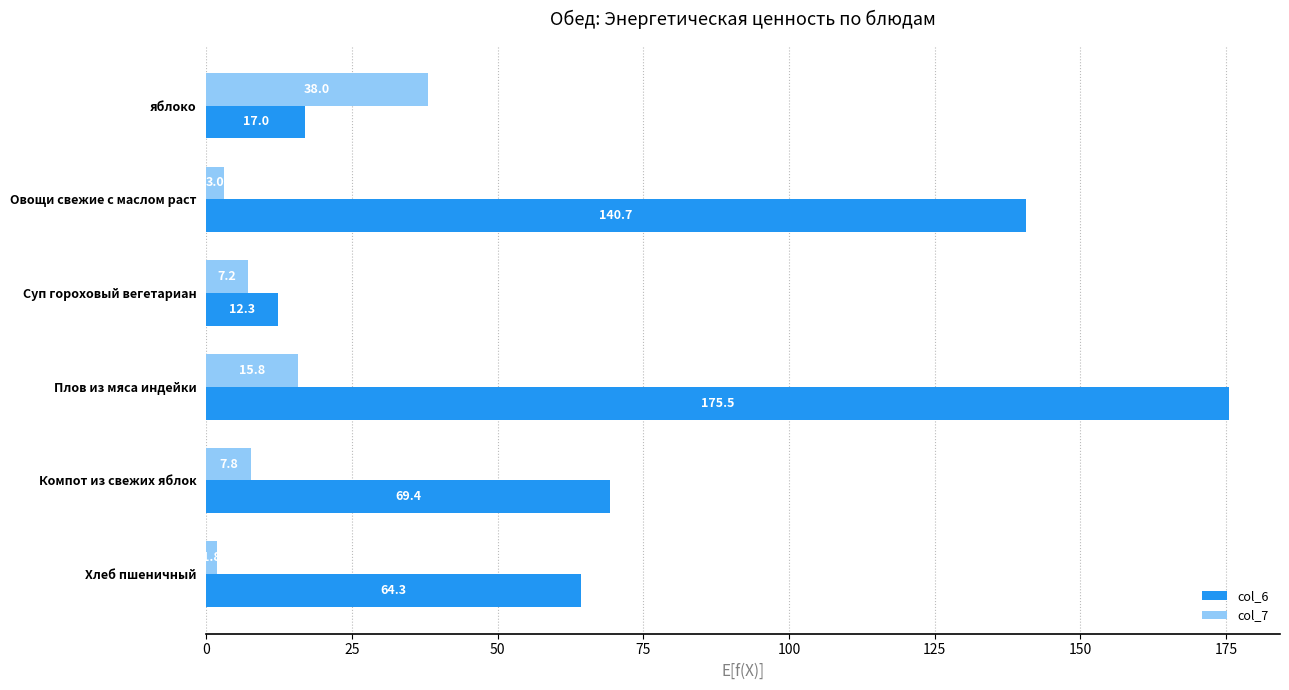

At how many categories does at least one series exceed 42?

4